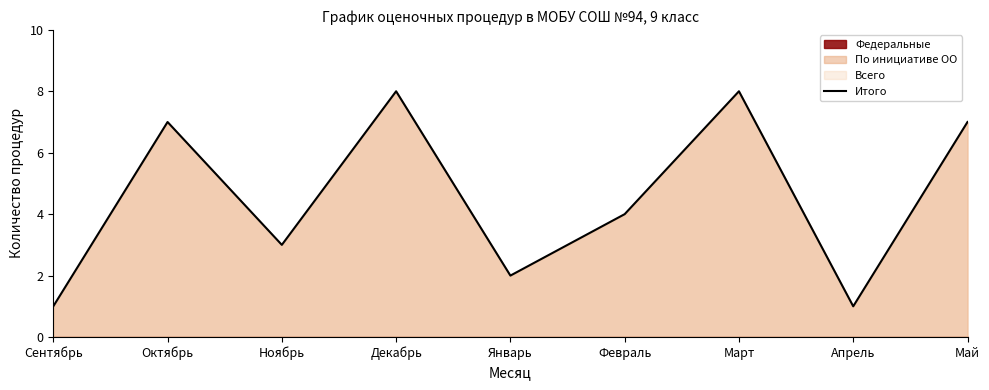

How many interior local peaks (higher than both neighbors) does the data have?

3